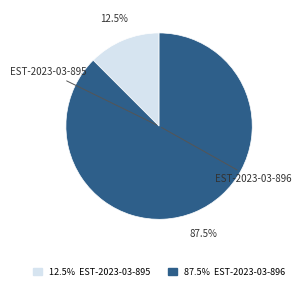

Count the number of slices in the pie.

2